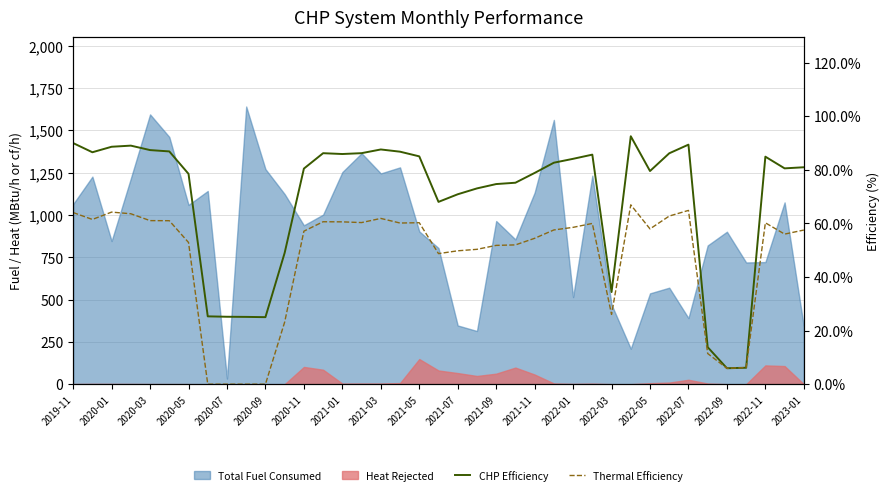

Is the value of CHP Efficiency at 30 greater than the value of Thermal Efficiency at 2022-09?

Yes